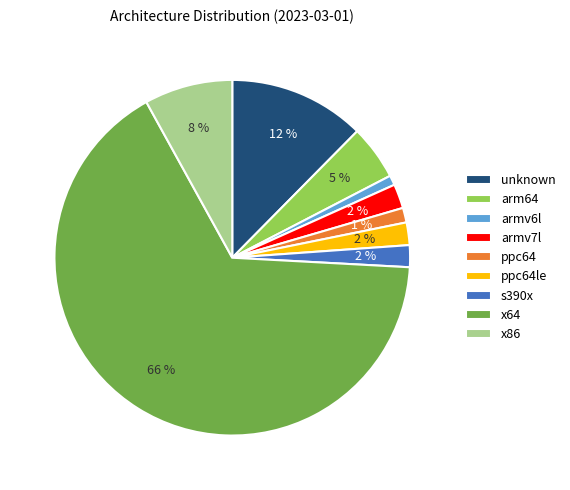

Is the sum of armv7l and arm64 greater than half?

No